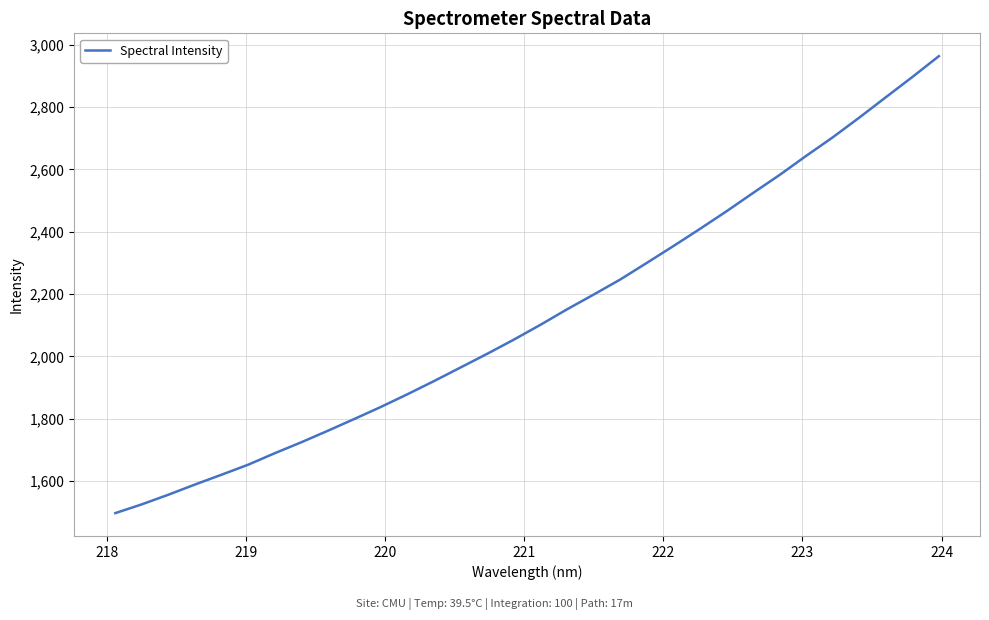

What is the greatest value displayed?

2963.1